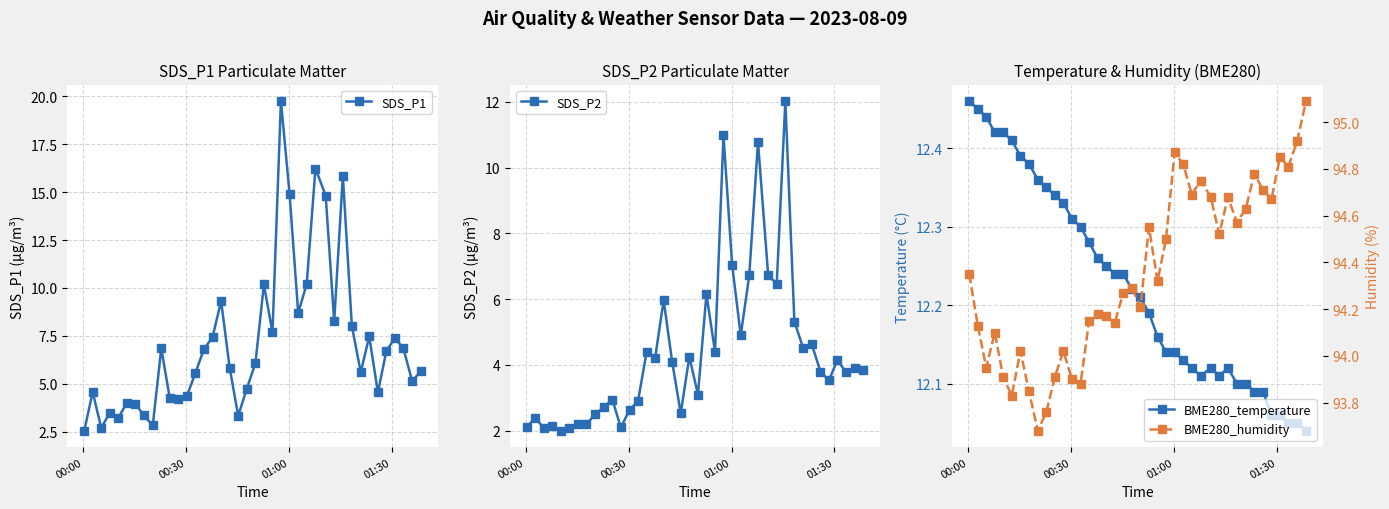

True or false: BME280_temperature has more than 2 interior local peaks.

False